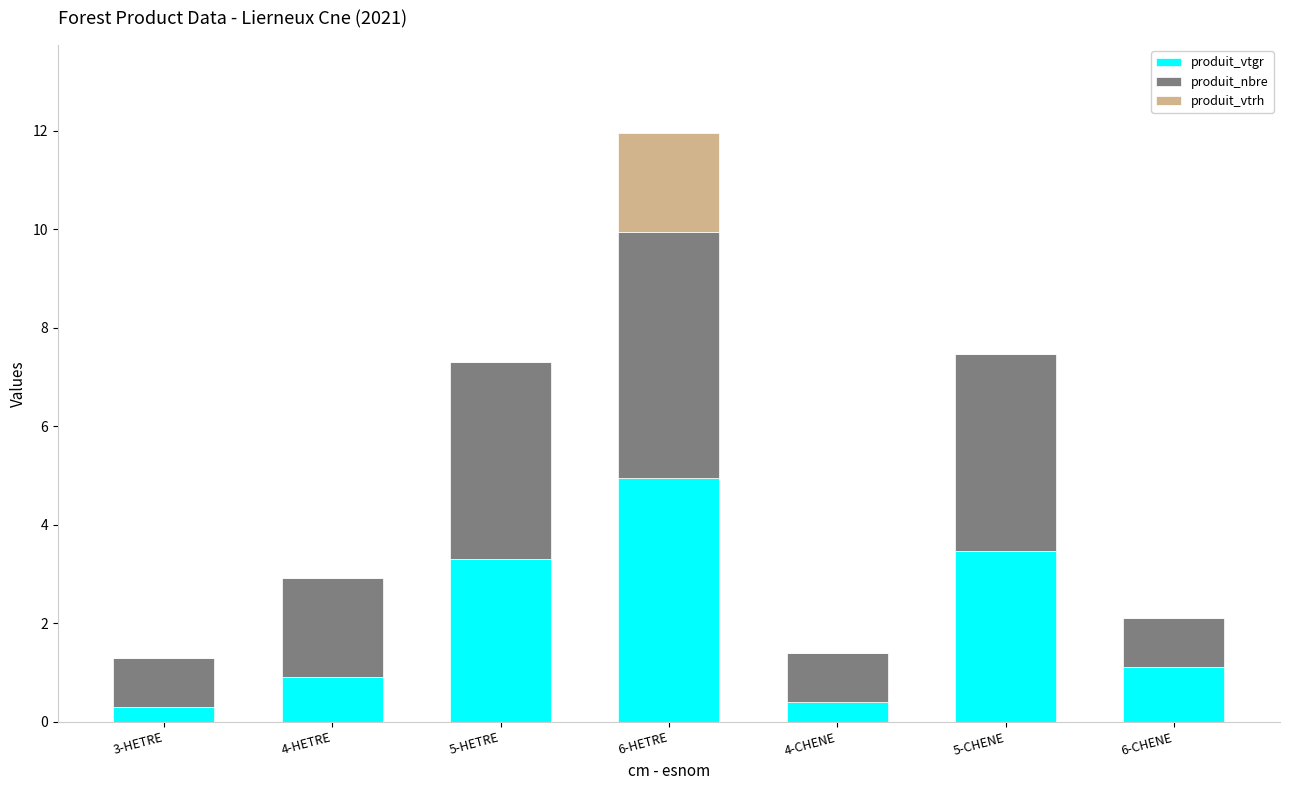

At which category is the sum across all series the highest?

6-HETRE